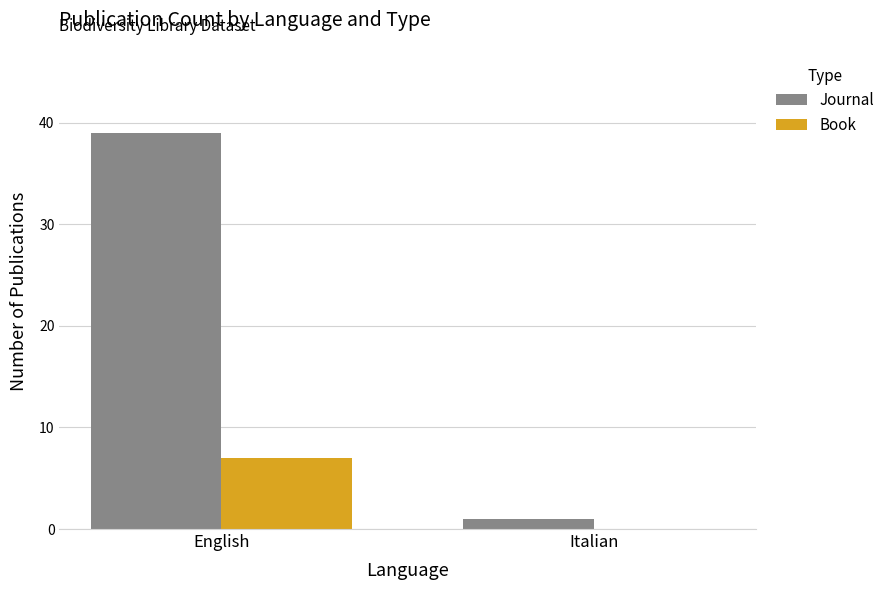

What is the sum of the Journal values at Italian and English?

40